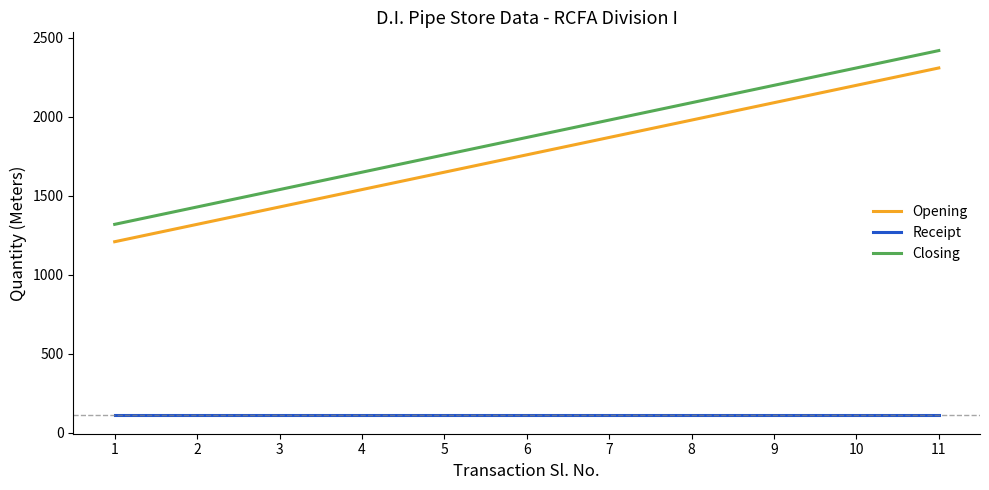

True or false: Closing has a value of 740 at 2.

False